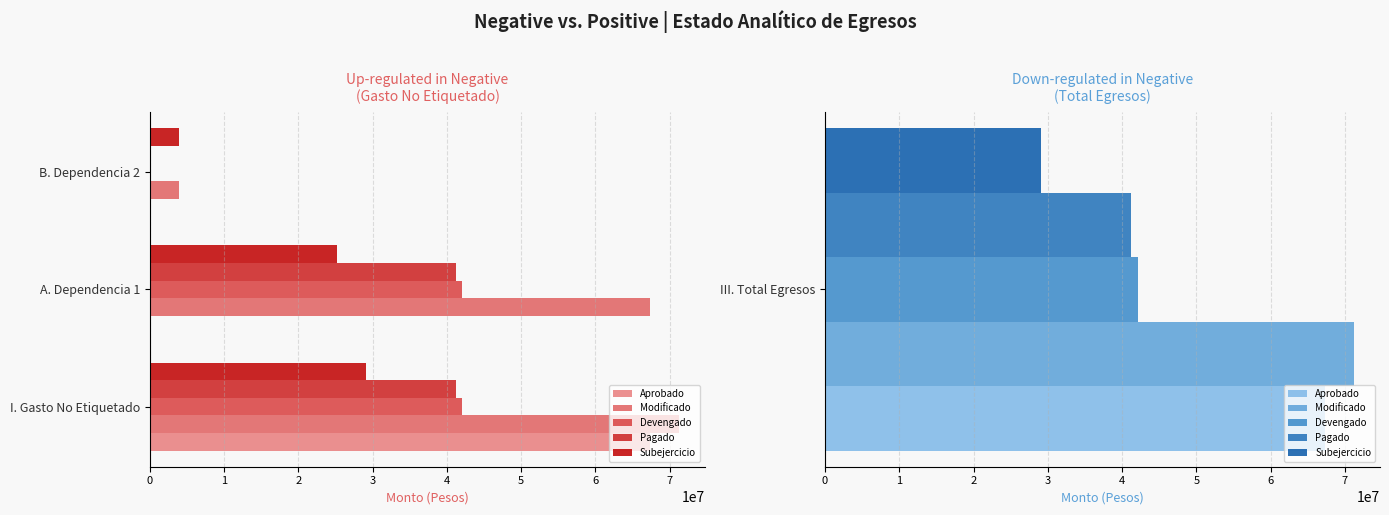

What is the average value of the Modificado series?

47455428.4